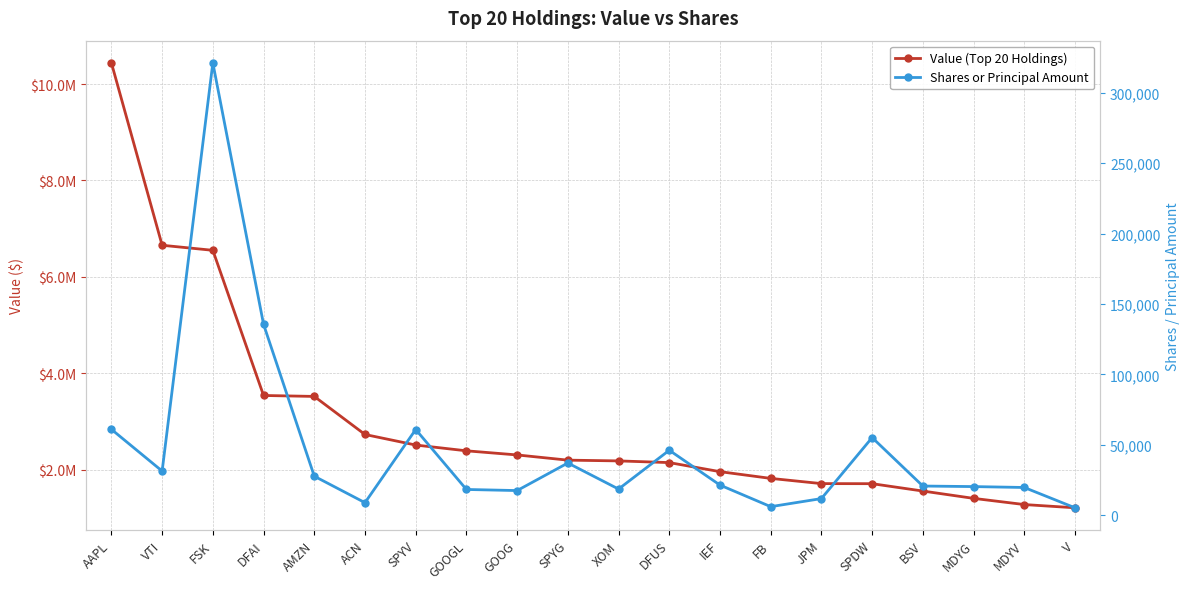

What are all the series names shown in the legend?

Value (Top 20 Holdings), Shares or Principal Amount